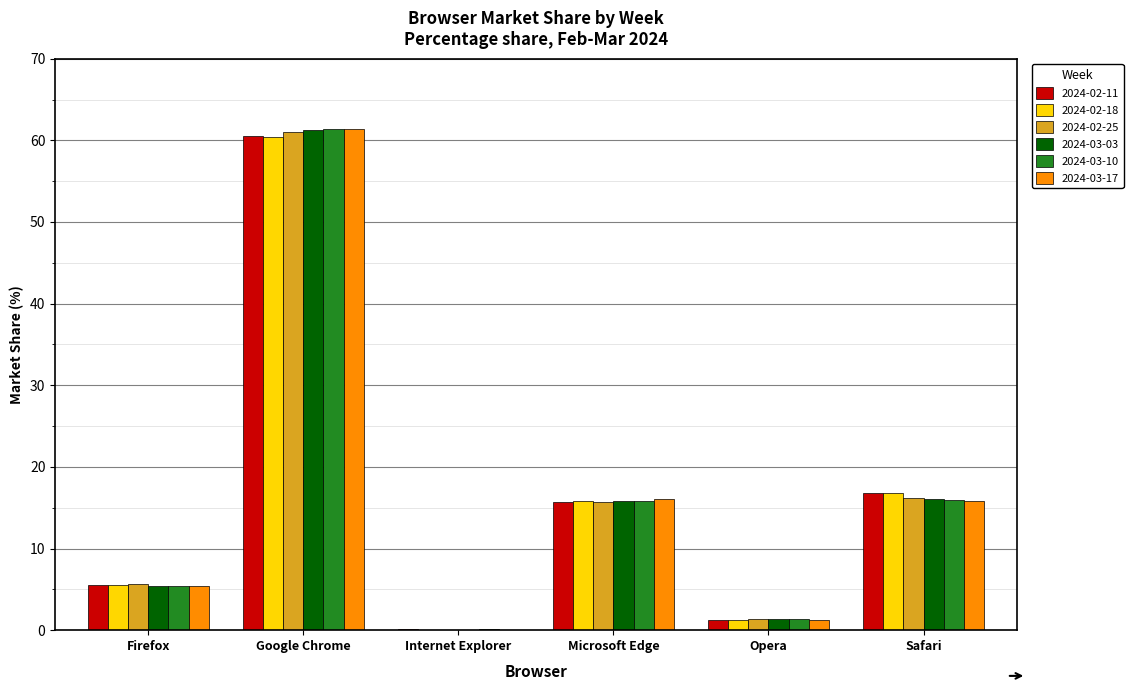

At which label does 2024-02-18 reach its peak?

Google Chrome